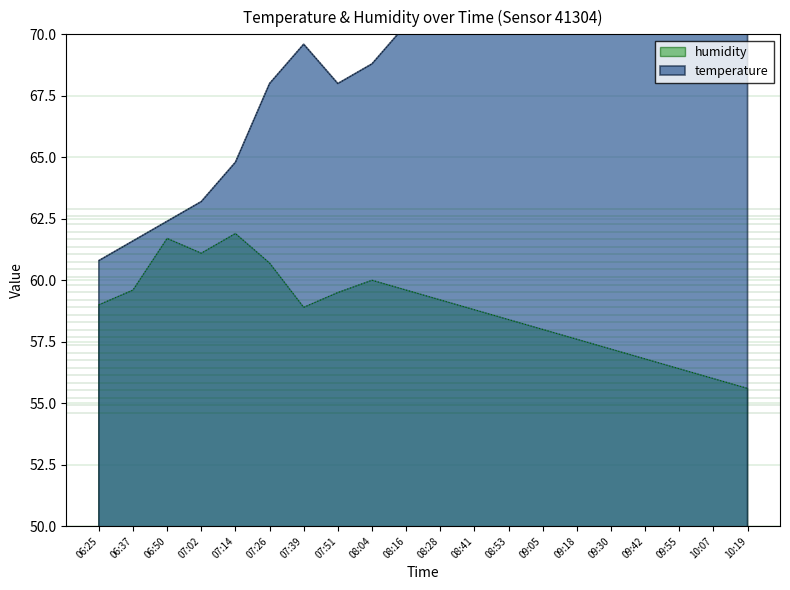

Reading left to right, what are all the values shown in this chart?

temperature: 06:25=60.8	06:37=61.6	06:50=62.4	07:02=63.2	07:14=64.8	07:26=68.0	07:39=69.6	07:51=68.0	08:04=68.8	08:16=70.4	08:28=72.0	08:41=74.4	08:53=76.8	09:05=79.2	09:18=81.6	09:30=84.0	09:42=85.6	09:55=87.2	10:07=88.8	10:19=90.4
humidity: 06:25=59.0	06:37=59.6	06:50=61.7	07:02=61.1	07:14=61.9	07:26=60.7	07:39=58.9	07:51=59.5	08:04=60.0	08:16=59.6	08:28=59.2	08:41=58.8	08:53=58.4	09:05=58.0	09:18=57.6	09:30=57.2	09:42=56.8	09:55=56.4	10:07=56.0	10:19=55.6